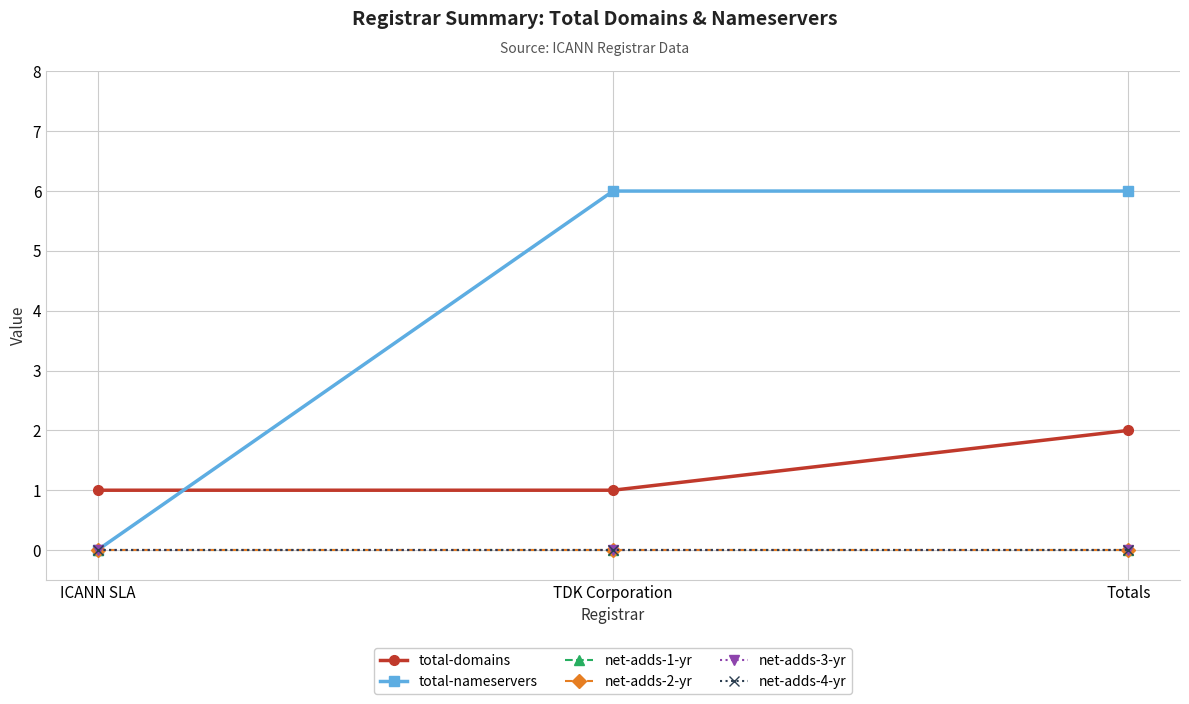

At which label does net-adds-1-yr reach its peak?

ICANN SLA